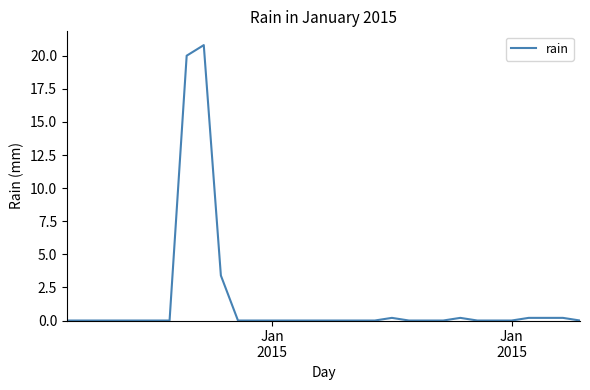

What is the greatest value displayed?

20.8